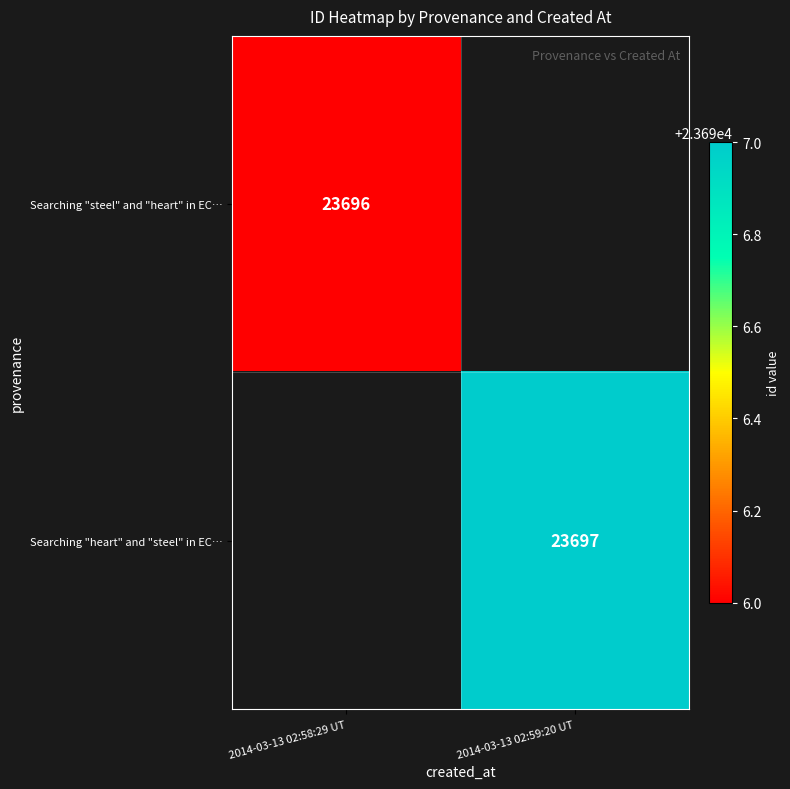

Is it true that Searching "heart" and "steel" in EC… equals 23697 at 2014-03-13 02:59:20 UT?

True